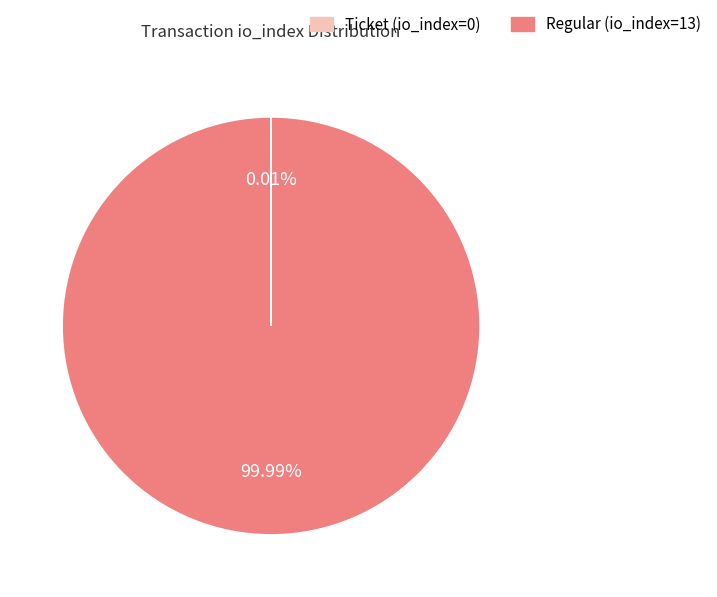

Which category accounts for the majority?

Regular (io_index=13)